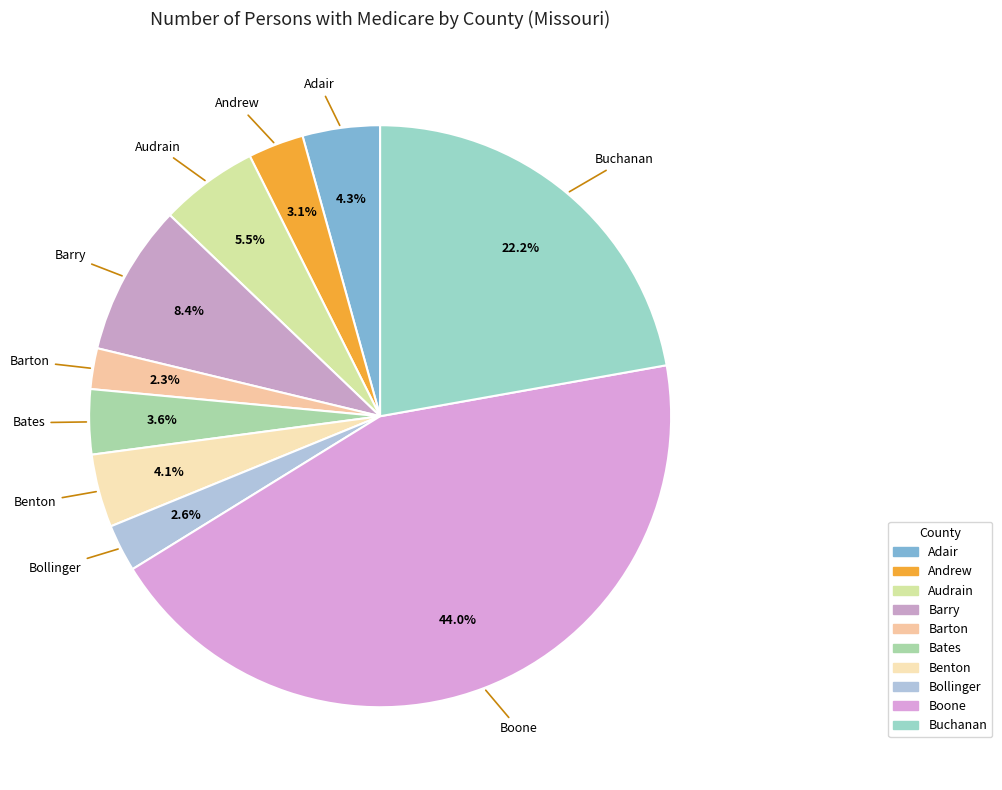

Which has a higher value, Barry or Audrain?

Barry